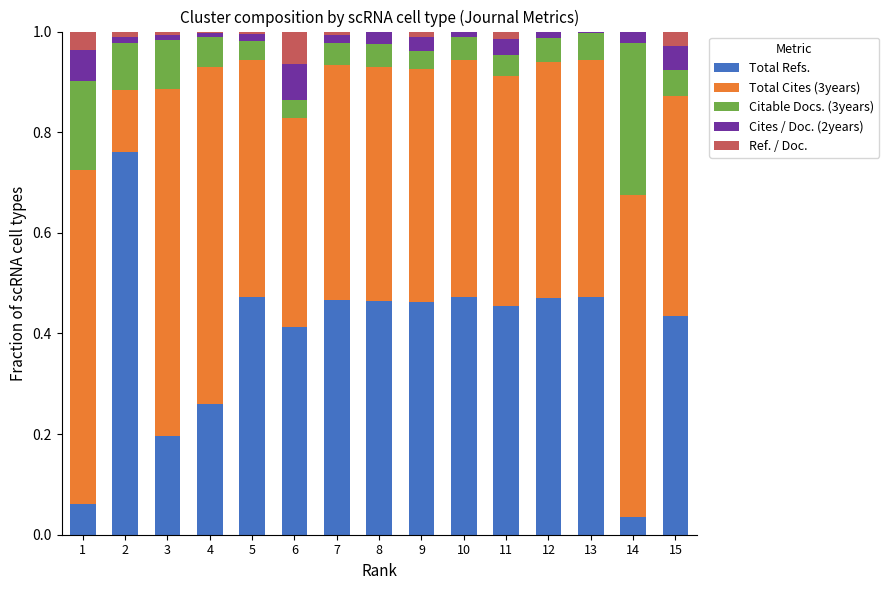

What is the sum of all Total Refs. values?

5.9